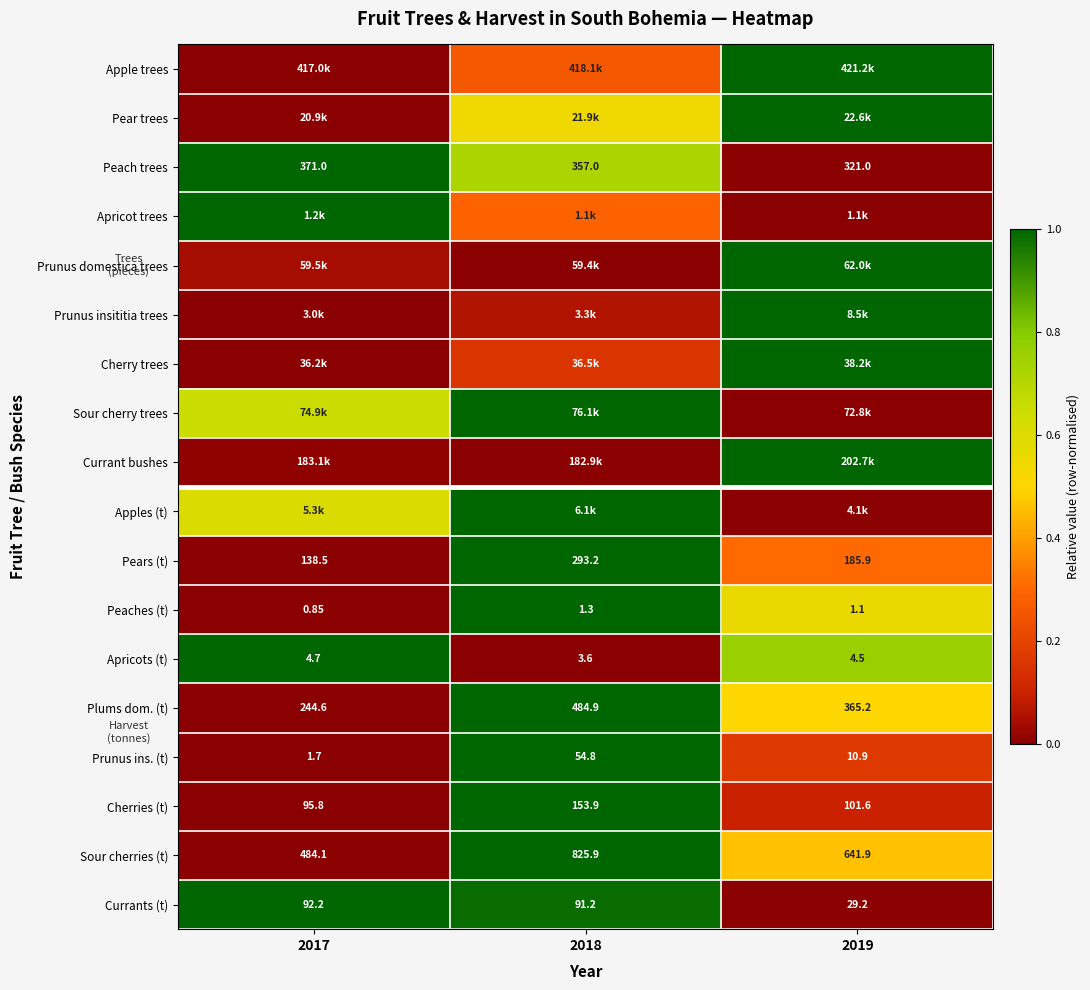

How many distinct data groups are displayed?

18